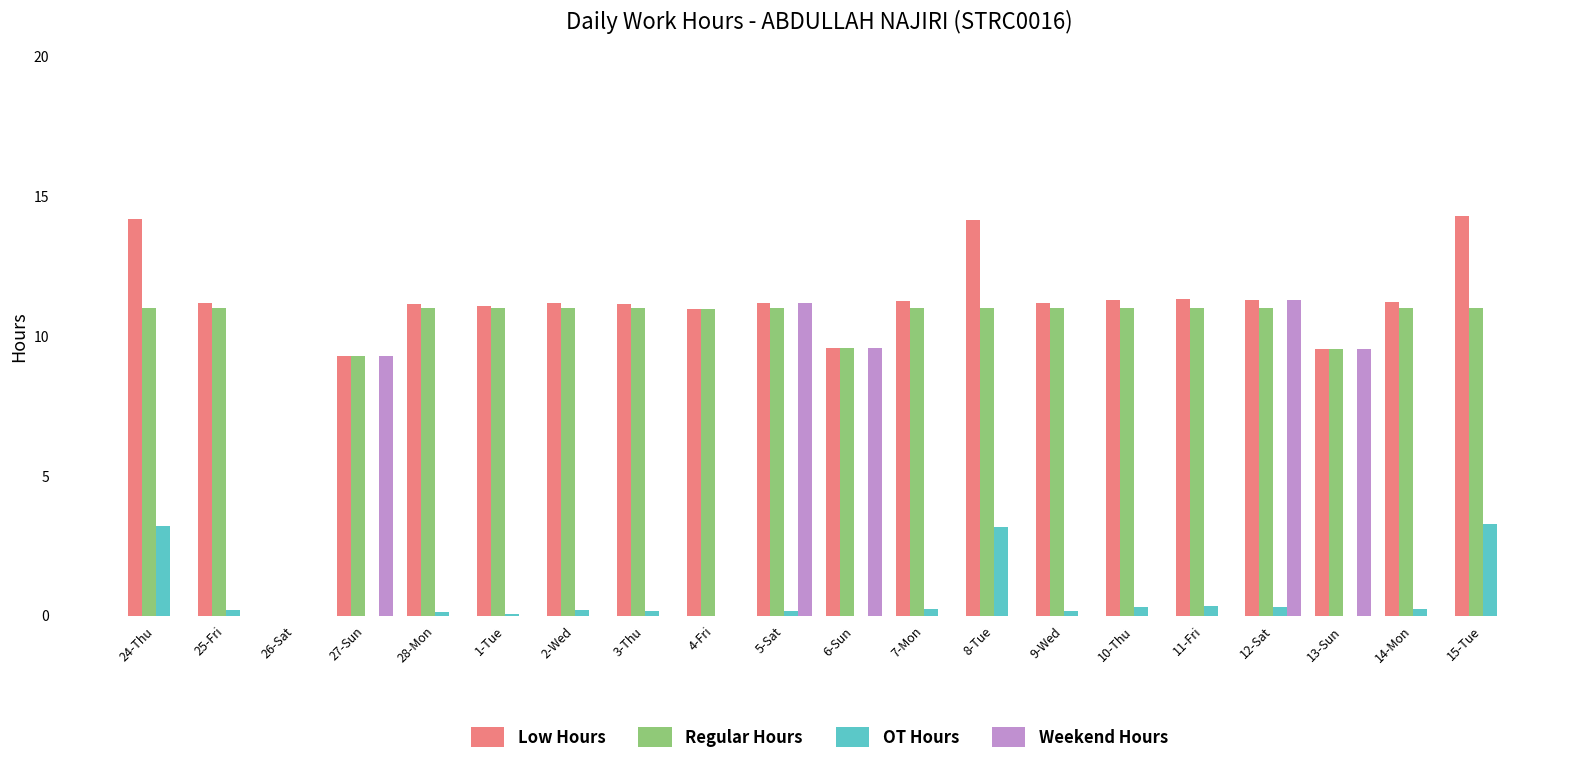

Which series has the largest total across all categories?

Low Hours